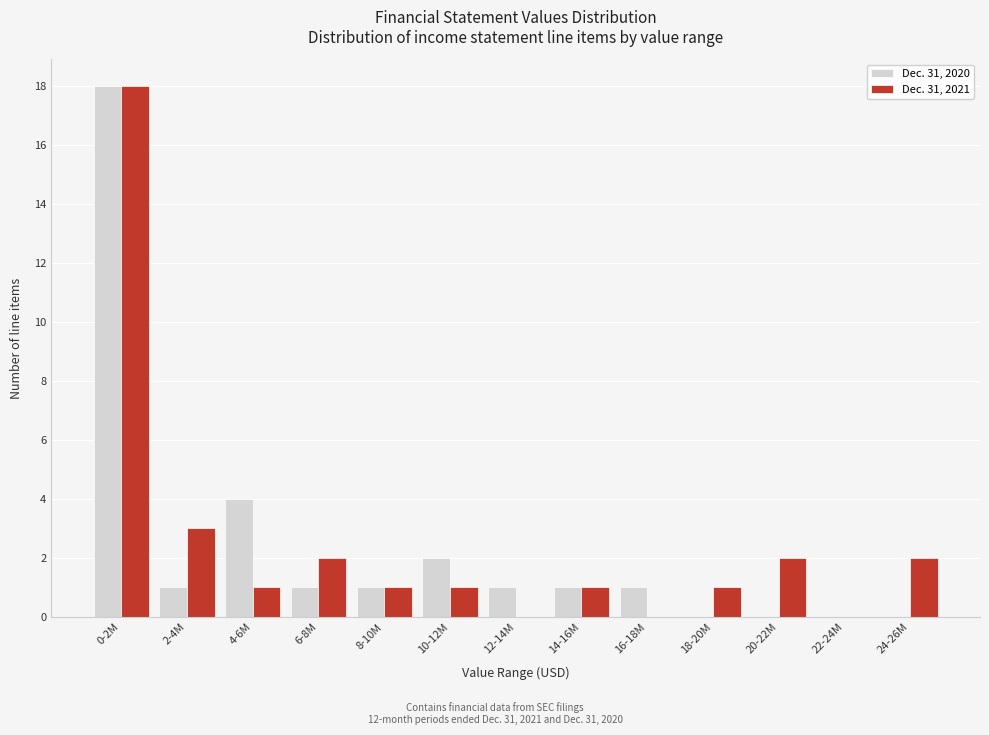

Reading left to right, extract all data points from this chart.

Dec. 31, 2020: 0-2M=18	2-4M=1	4-6M=4	6-8M=1	8-10M=1	10-12M=2	12-14M=1	14-16M=1	16-18M=1	18-20M=0	20-22M=0	22-24M=0	24-26M=0
Dec. 31, 2021: 0-2M=18	2-4M=3	4-6M=1	6-8M=2	8-10M=1	10-12M=1	12-14M=0	14-16M=1	16-18M=0	18-20M=1	20-22M=2	22-24M=0	24-26M=2